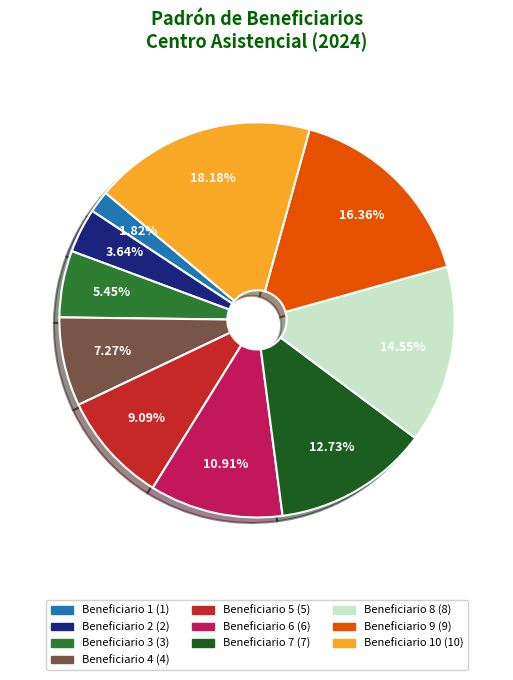

To the nearest percent, what is the difference between the largest and smallest slice percentages?

16%